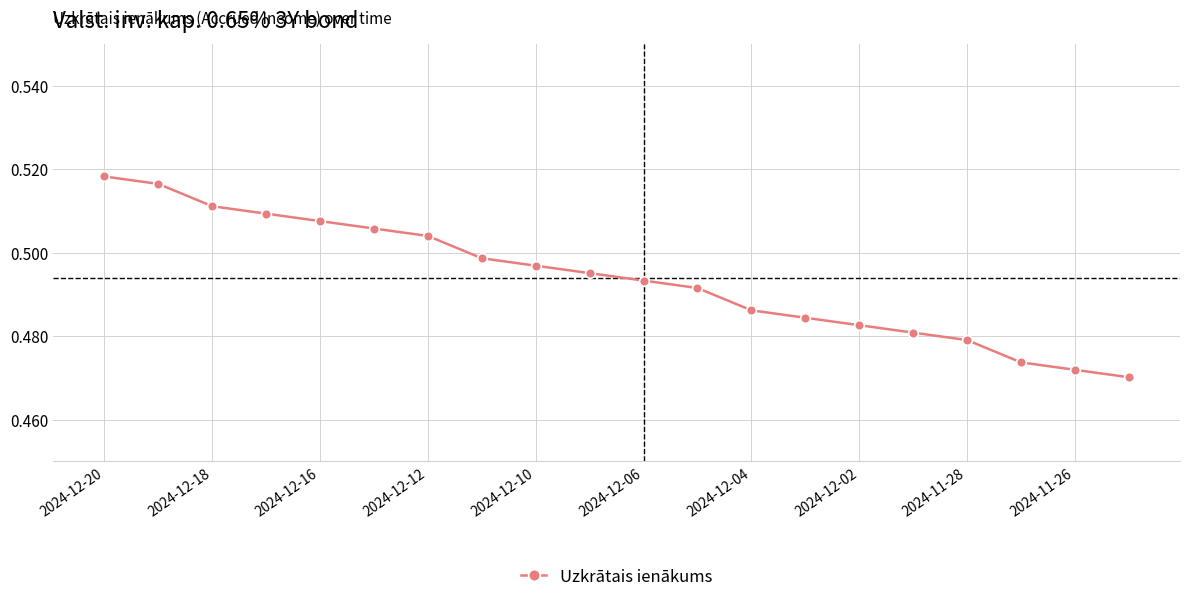

Count the values in the range 0 to 1.

20